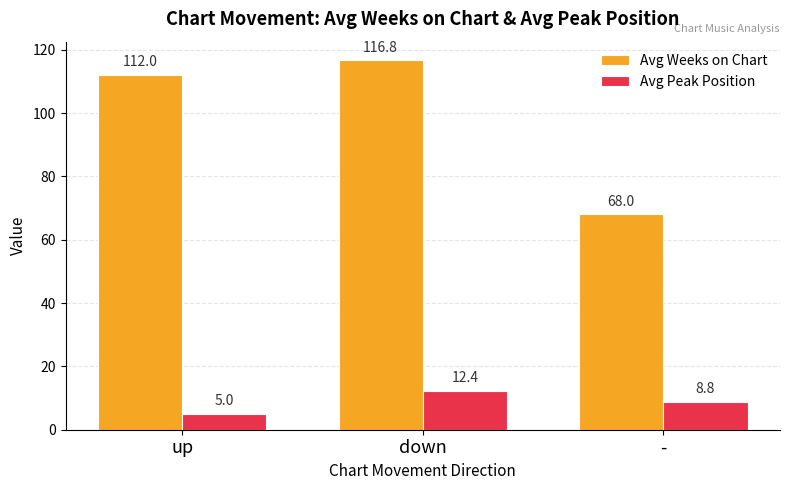

What is the difference between the maximum and second lowest values in the Avg Peak Position series?

3.6